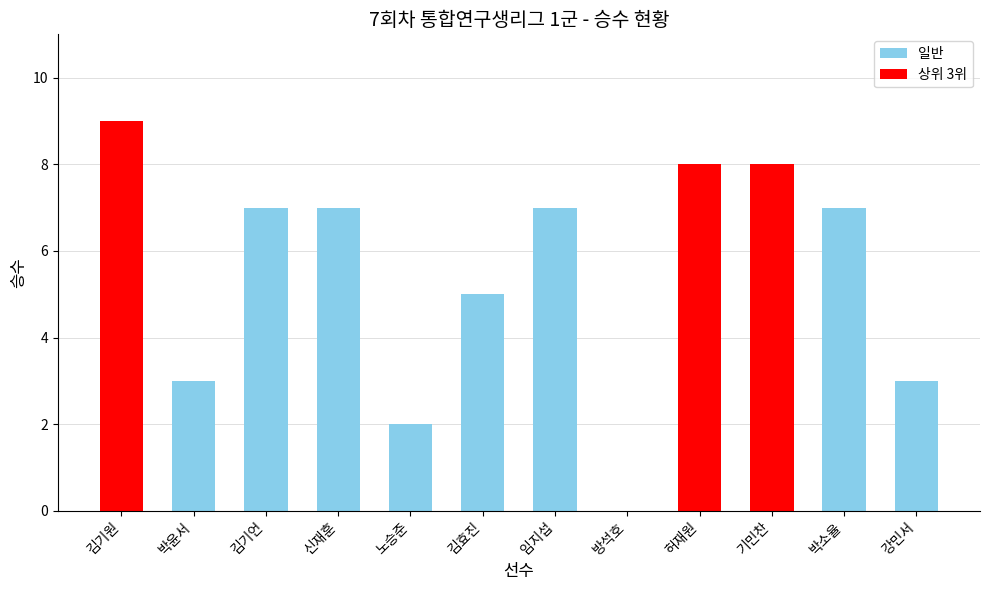

What is the maximum value shown in the chart?

9